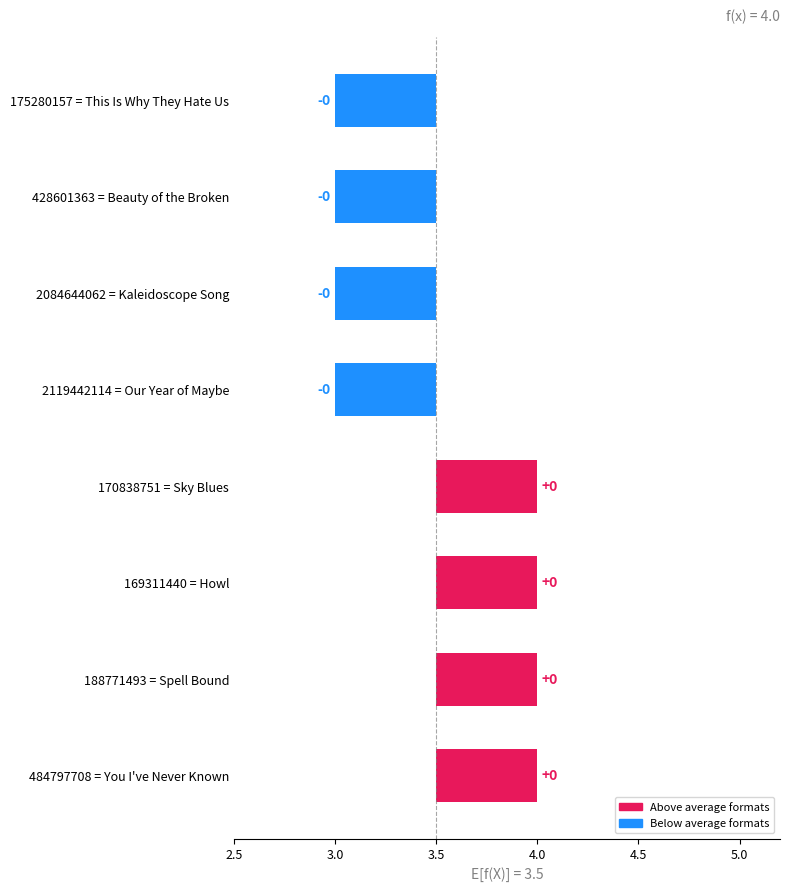

Approximately how many times larger is the value at Kaleidoscope Song compared to Spell Bound?

0.8